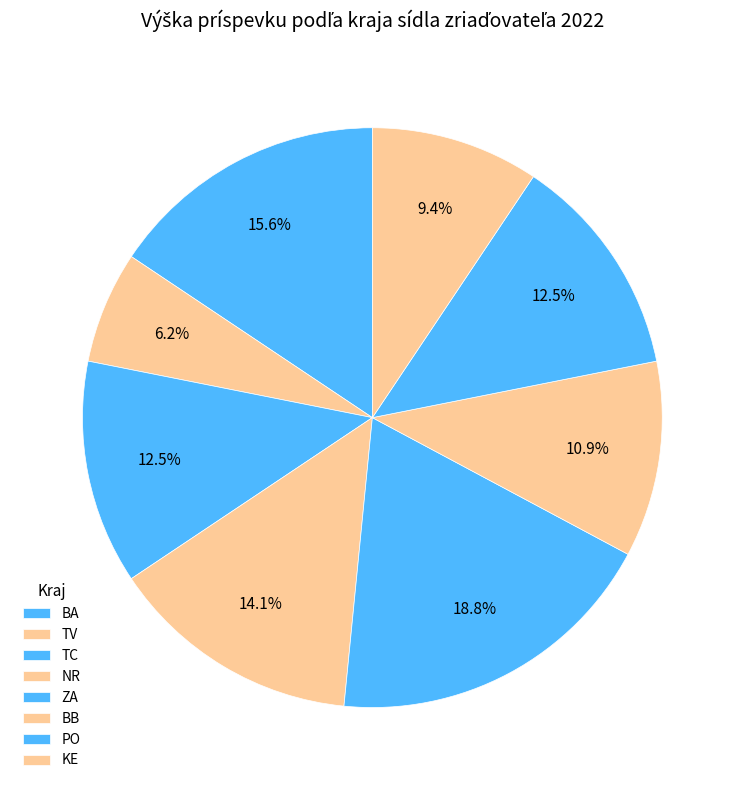

What percentage is the BB slice, to the nearest percent?

11%